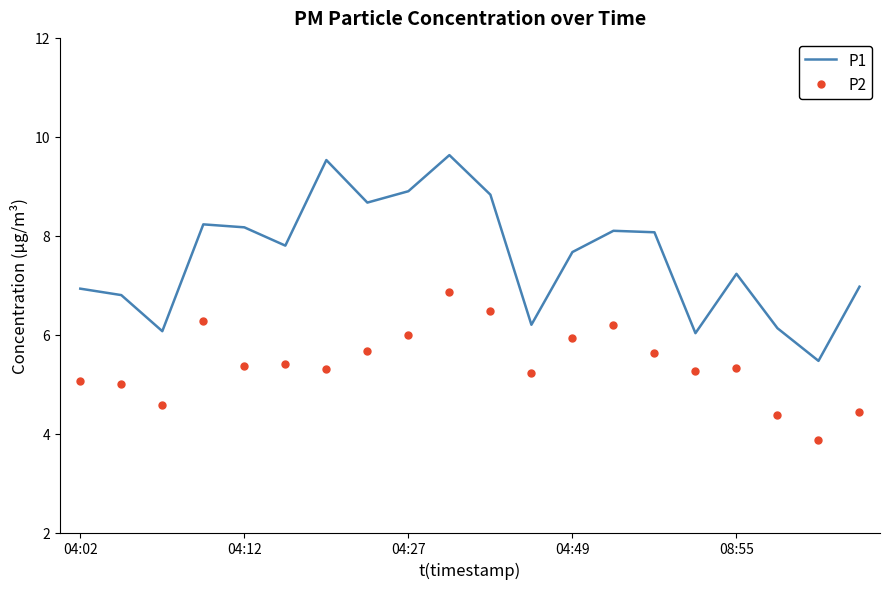

Which series has the largest range (max minus min)?

P1